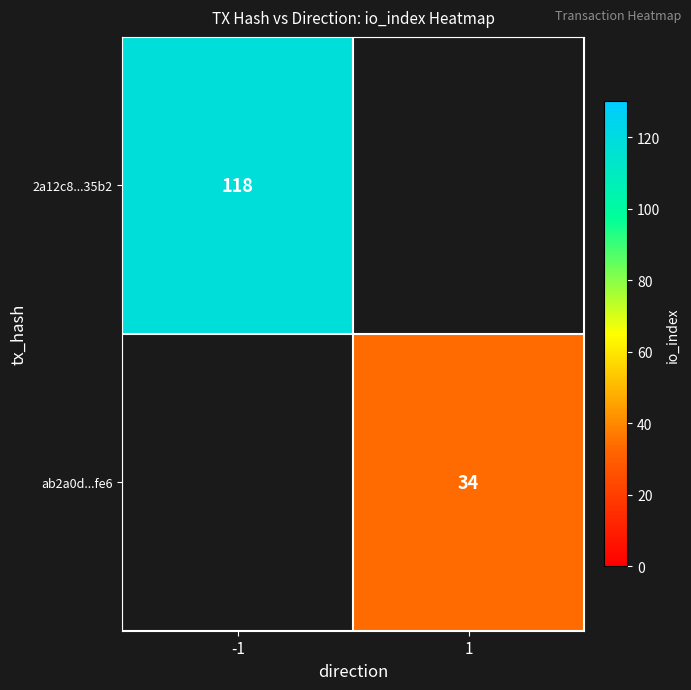

True or false: ab2a0d...fe6 has a value of 34 at 1.

True